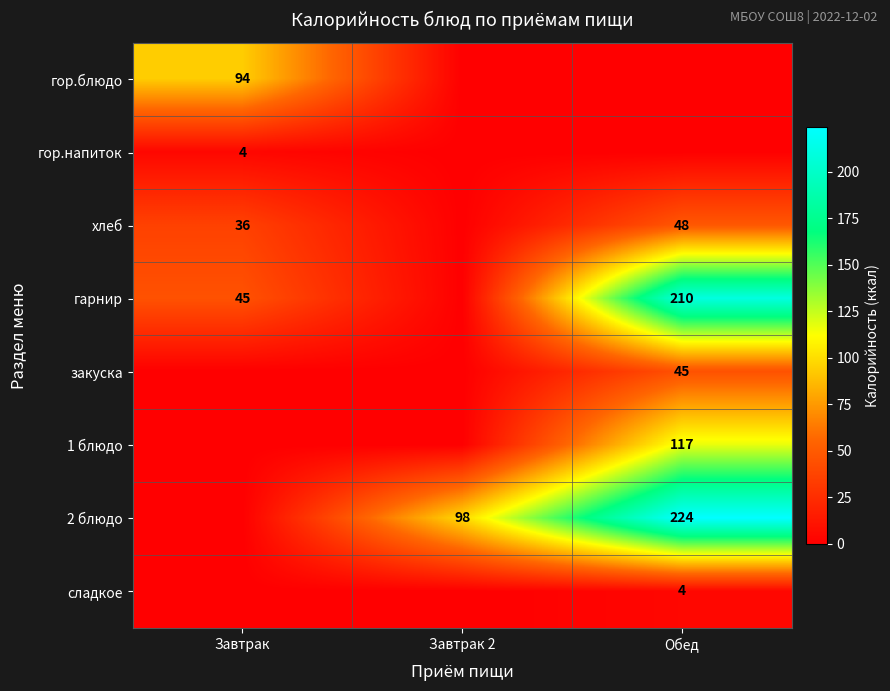

The гарнир series shows 210 at Обед. True or false?

True